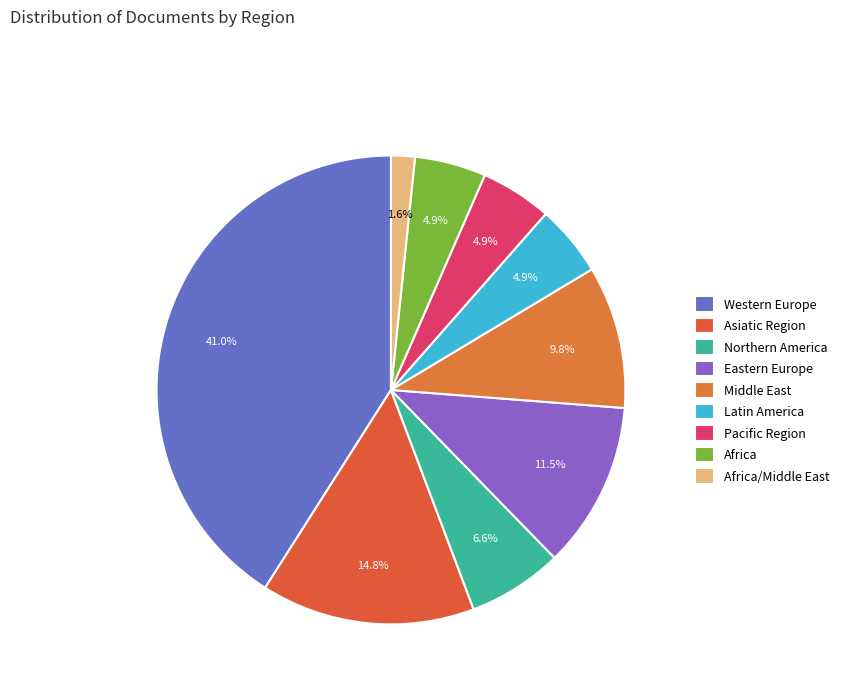

To the nearest percent, what portion does Latin America represent?

5%